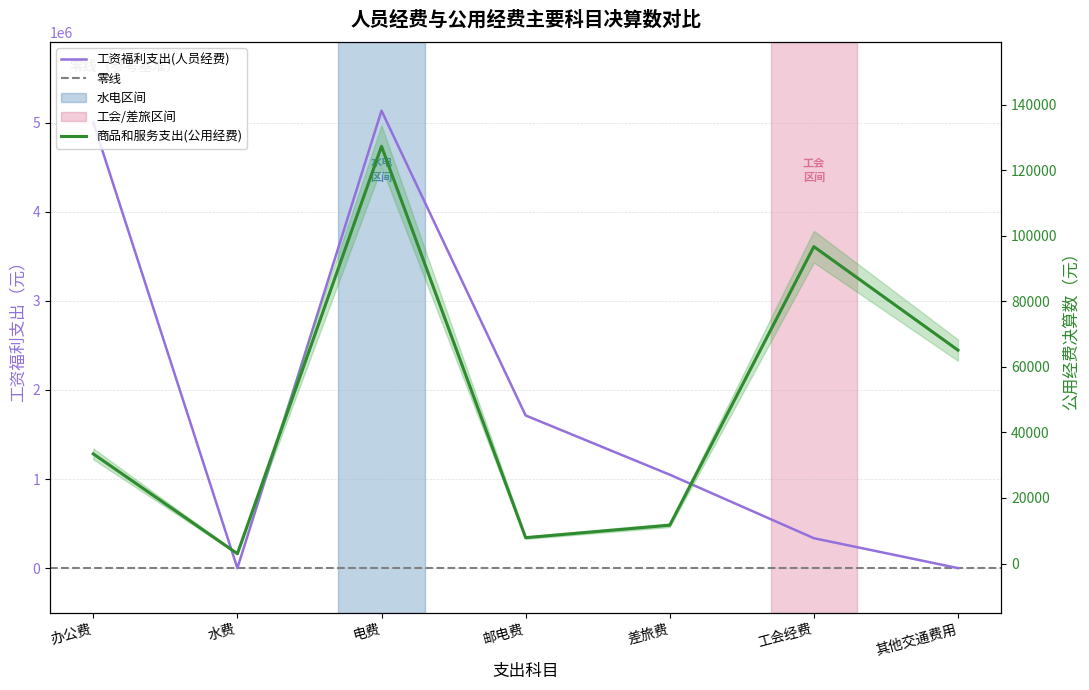

At which category is the sum across all series the highest?

电费